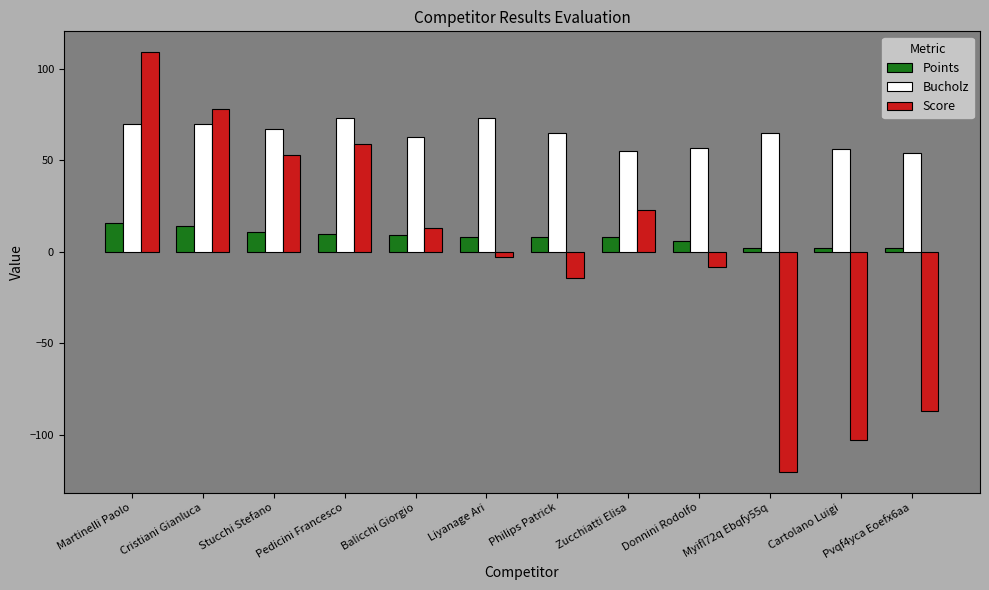

Between Cristiani Gianluca and Liyanage Ari, which series saw the biggest shift?

Score